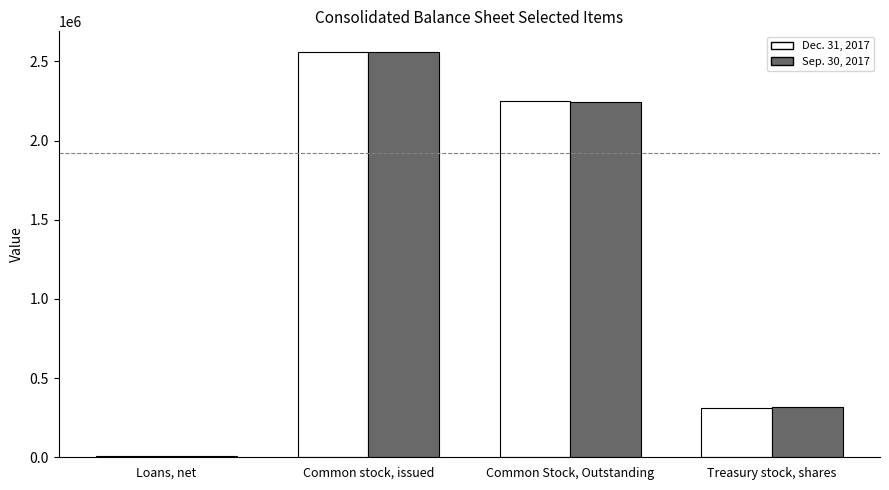

Rank the series by their maximum value, from highest to lowest.

Dec. 31, 2017, Sep. 30, 2017